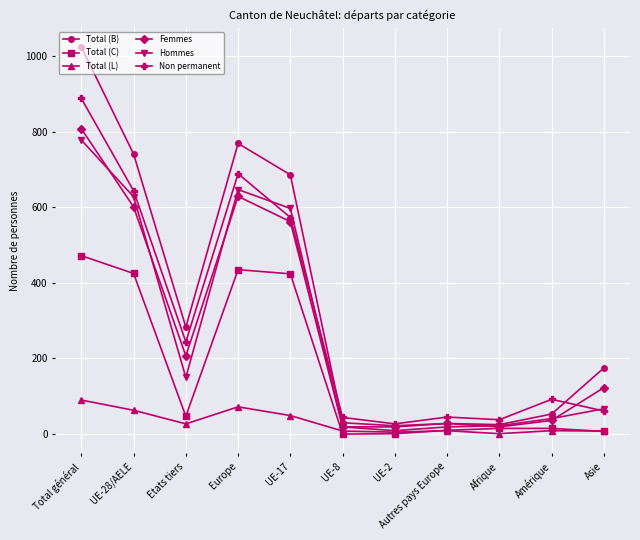

Does the chart display data point markers on the line(s)?

Yes